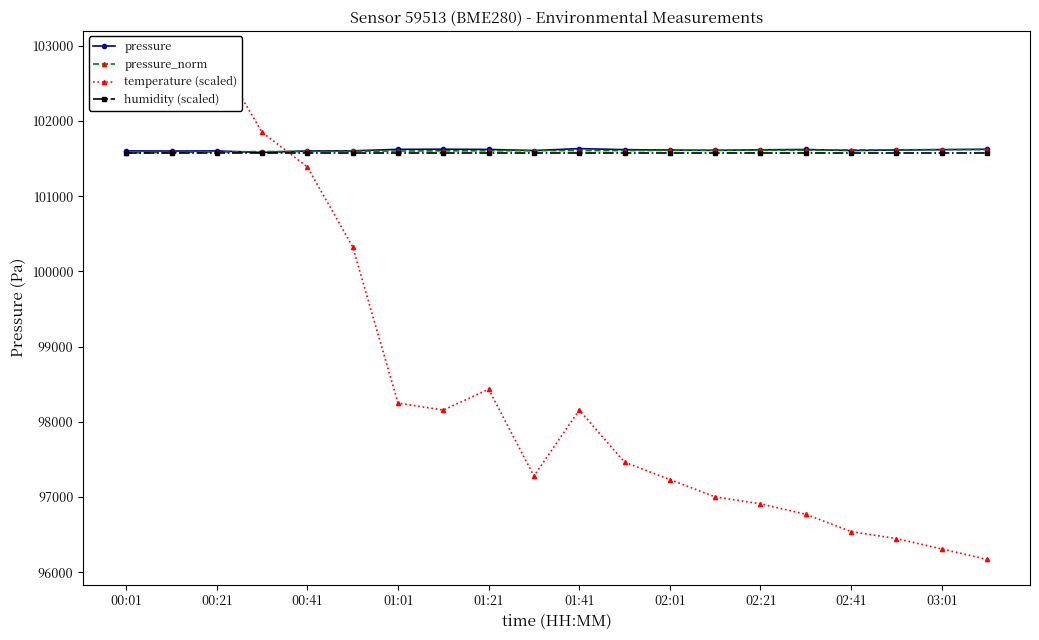

Reading left to right, extract all data points from this chart.

pressure: 101603.5	101601.3	101603.2	101582.9	101602.7	101604.5	101623.9	101625.8	101622.9	101608.0	101633.7	101620.0	101615.0	101610.0	101618.0	101622.0	101608.0	101615.0	101620.0	101625.0
pressure_norm: 101576.5	101584.0	101588.7	101594.6	101597.5	101599.8	101601.6	101604.4	101604.8	101607.0	101607.9	101608.0	101610.1	101612.5	101612.6	101613.0	101617.3	101618.0	101620.3	101621.2
temperature (scaled): 102451.4	102867.2	102867.2	101851.0	101389.0	100326.7	98248.1	98155.7	98432.8	97278.1	98155.7	97462.8	97231.9	97000.9	96908.5	96770.0	96539.0	96446.6	96308.0	96169.5
humidity (scaled): 101580.0	101580.0	101580.0	101580.0	101580.0	101580.0	101580.0	101580.0	101580.0	101580.0	101580.0	101580.0	101580.0	101580.0	101580.0	101580.0	101580.0	101580.0	101580.0	101580.0